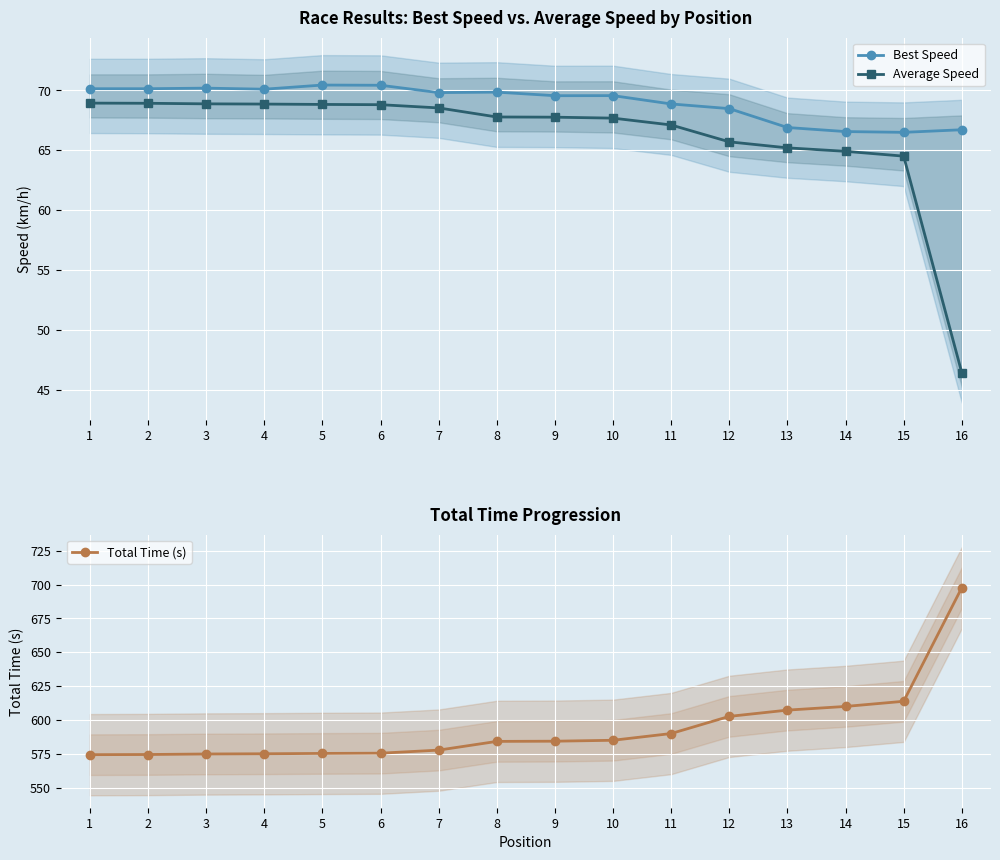

What is the difference between the Best Speed values at 12 and 11?

0.4